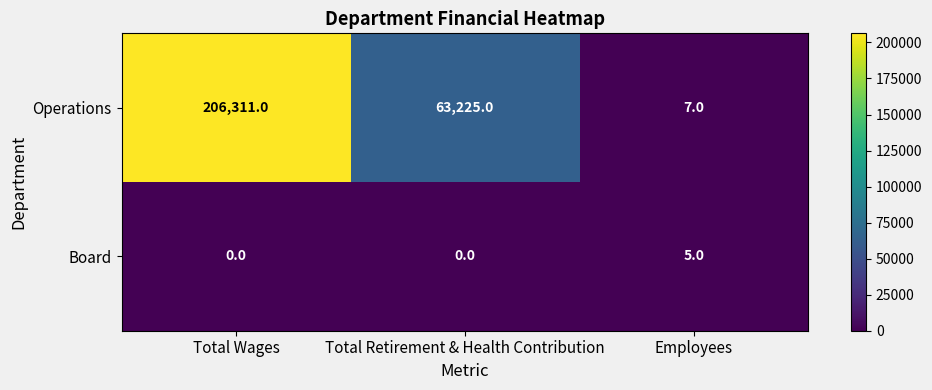

The value of Board at Total Wages is 0. True or false?

True